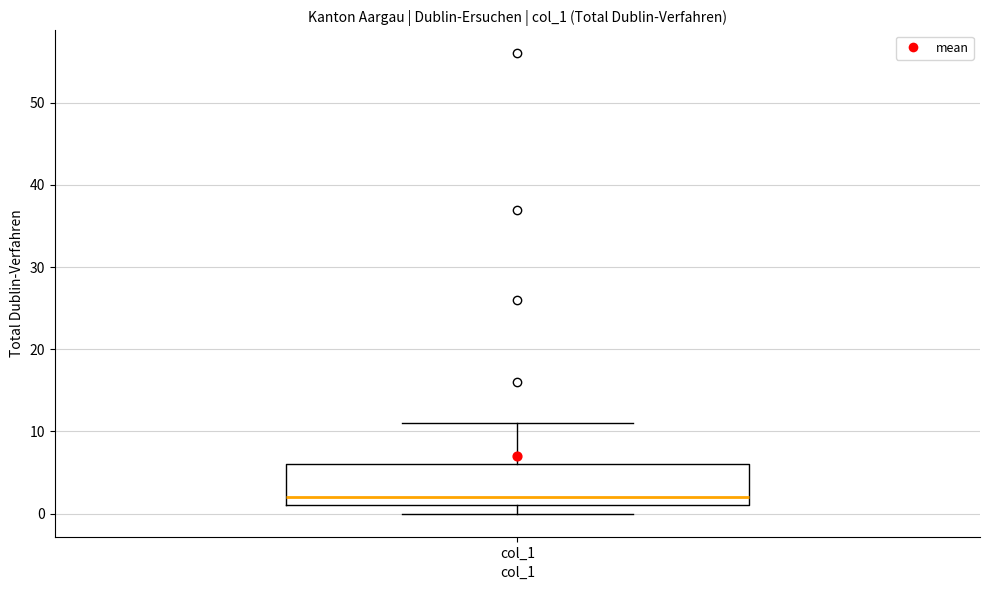

Read this box plot against the y-axis: the position of the median line, the range covered by the box, and the ends of both whiskers. The values are not printed on the chart, so give them approximately, as read against the axis.

median 2, box 1 to 6, whiskers 0 to 11